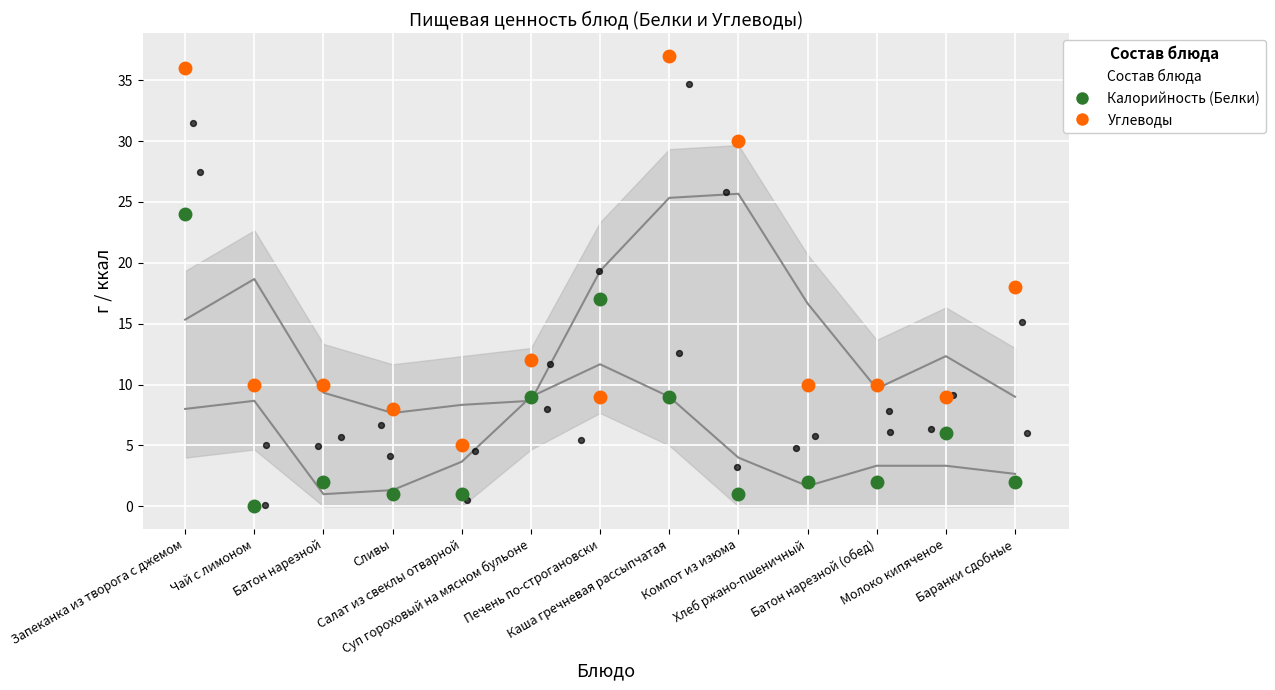

Which series contains the lowest Y value?

Калорийность (Белки)